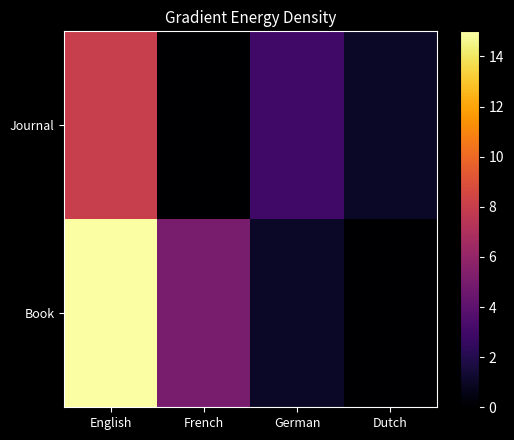

At English, list the series in order from largest to smallest.

Book, Journal